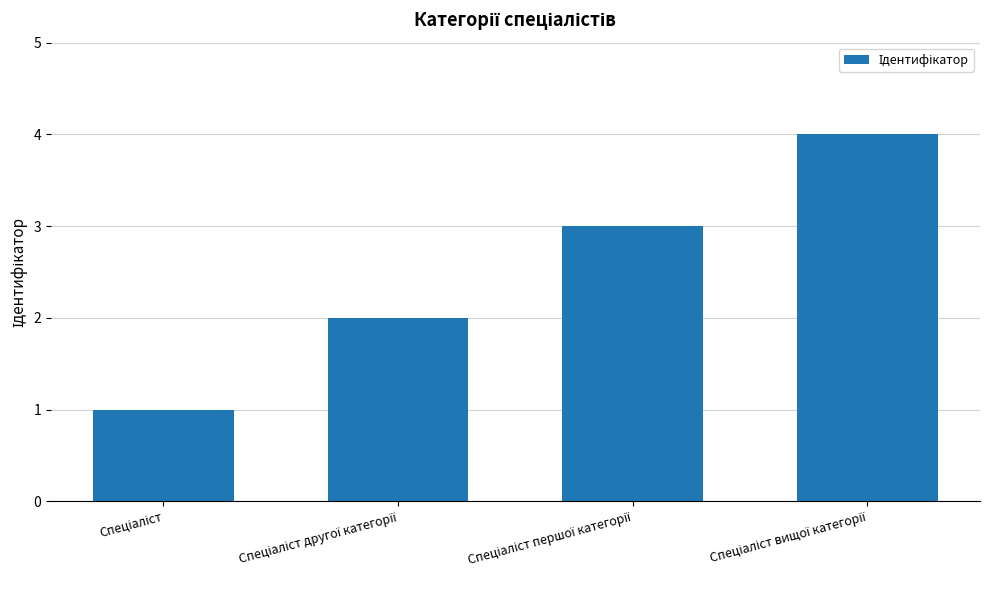

What is the value of the 2nd bar from the left?

2